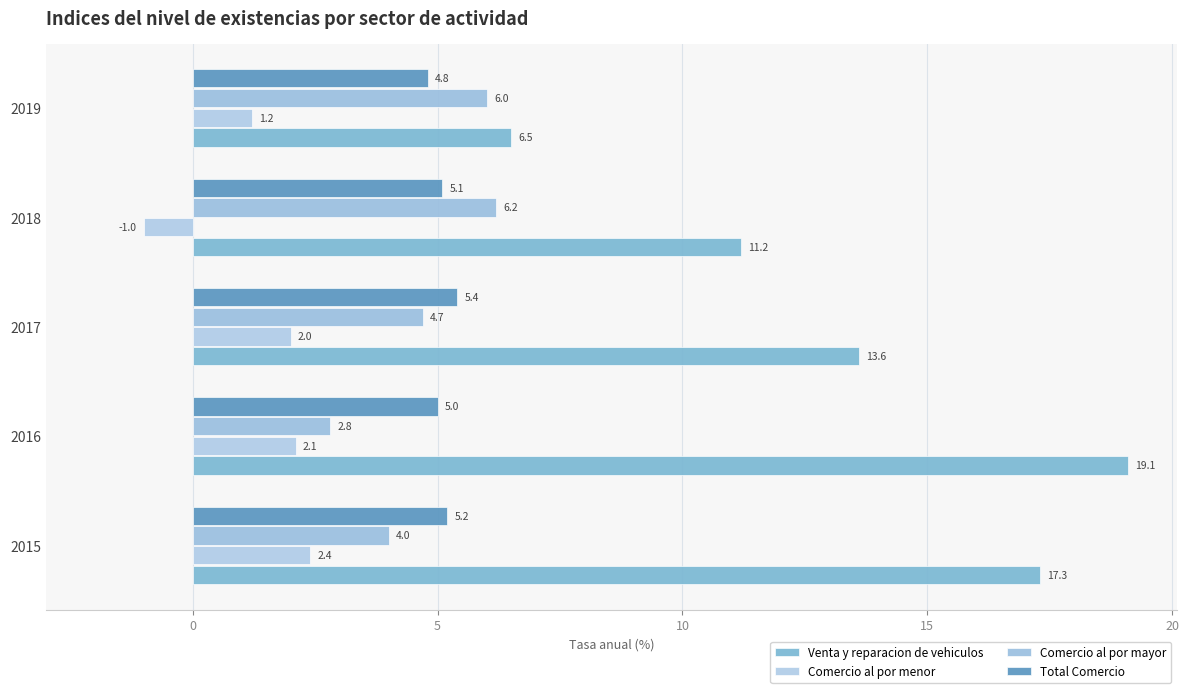

Reading right to left, transcribe all the data shown in this chart.

Venta y reparacion de vehiculos: 6.5	11.2	13.6	19.1	17.3
Comercio al por menor: 1.2	-1.0	2.0	2.1	2.4
Comercio al por mayor: 6.0	6.2	4.7	2.8	4.0
Total Comercio: 4.8	5.1	5.4	5.0	5.2